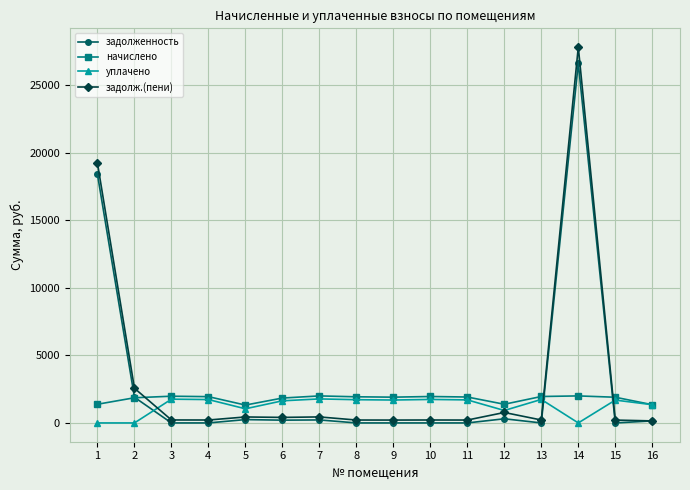

The value of начислено at 5 is 1322.0. True or false?

True